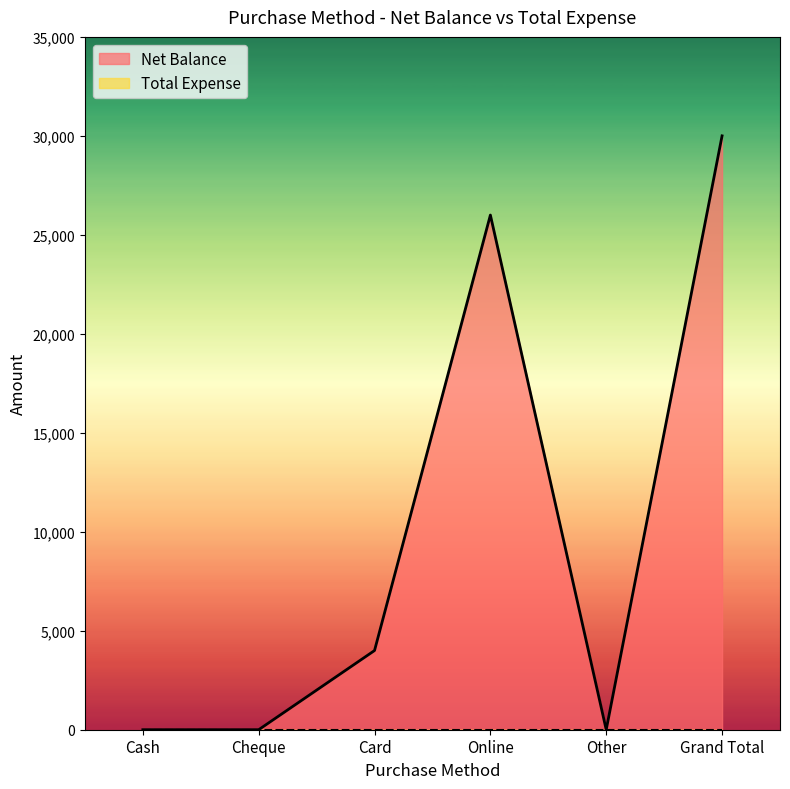

What is the greatest value displayed?

30000